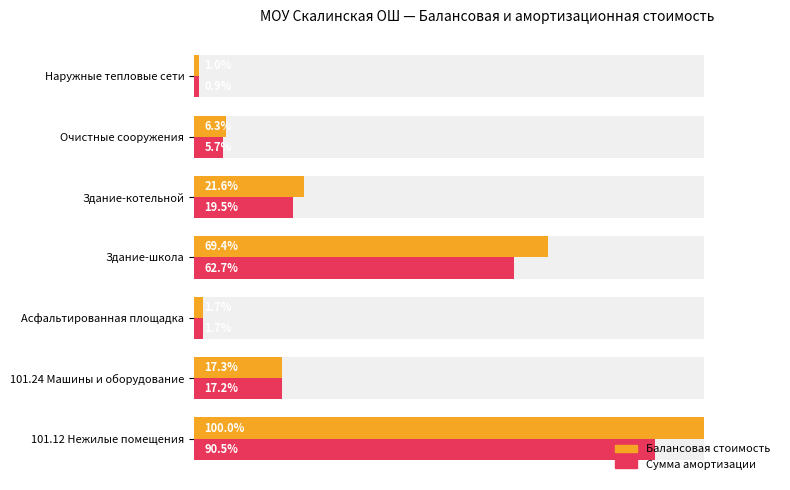

Between 101.12 Нежилые помещения and Наружные тепловые сети, which series saw the biggest shift?

Балансовая стоимость